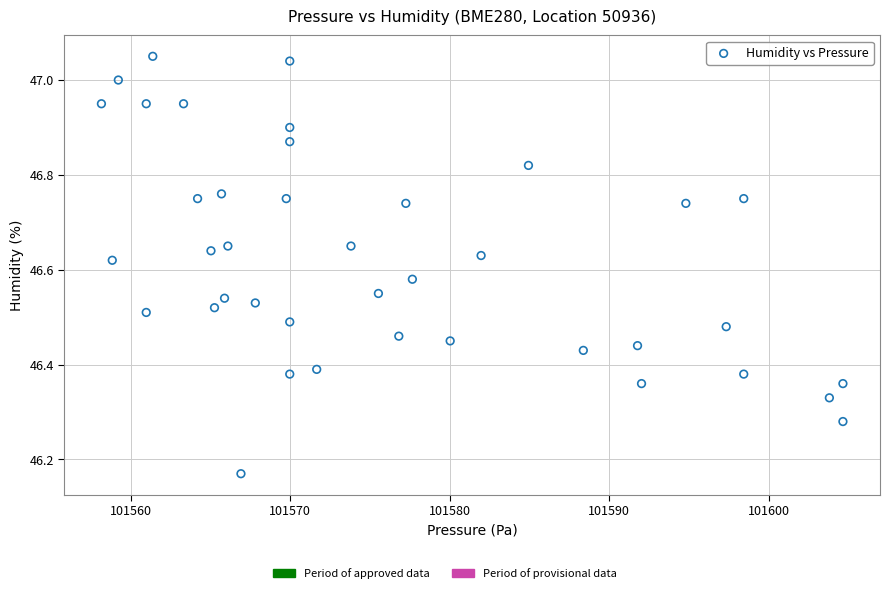

What is the range of Y values (max minus min)?

0.9